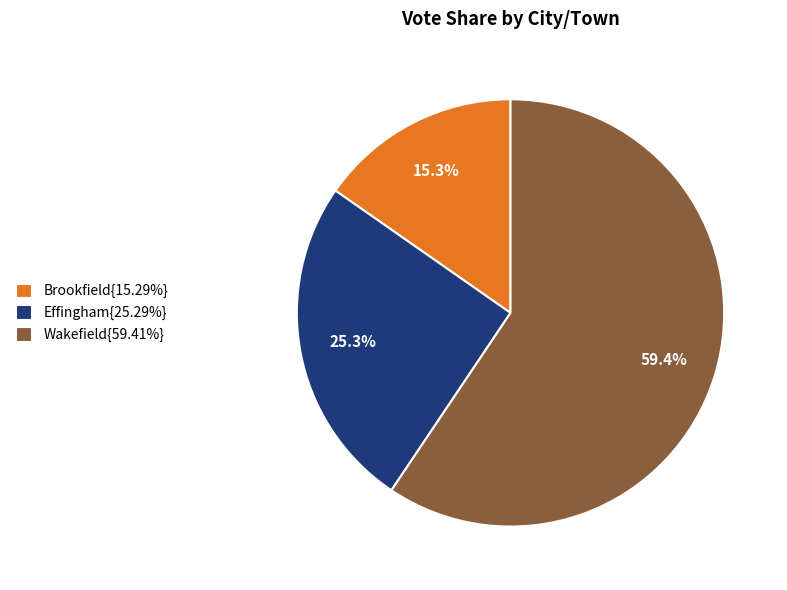

What is the ratio of the value at Wakefield{59.41%} to the value at Brookfield{15.29%}?

3.9